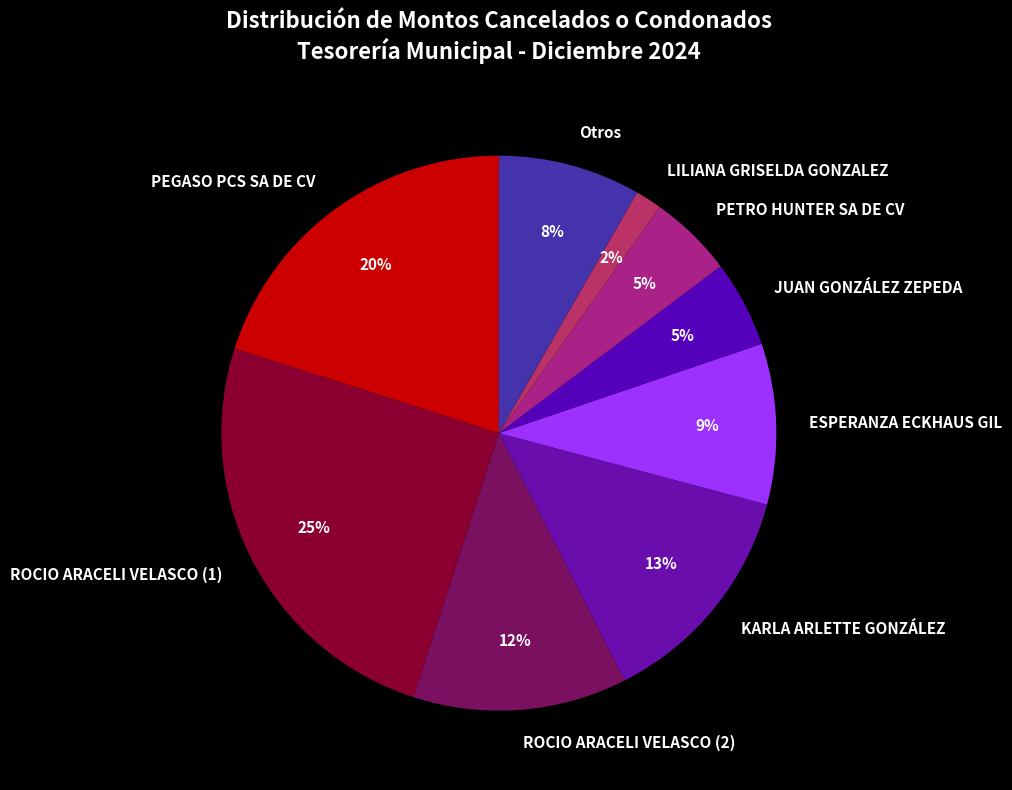

Which has a higher value, KARLA ARLETTE GONZÁLEZ or LILIANA GRISELDA GONZALEZ?

KARLA ARLETTE GONZÁLEZ